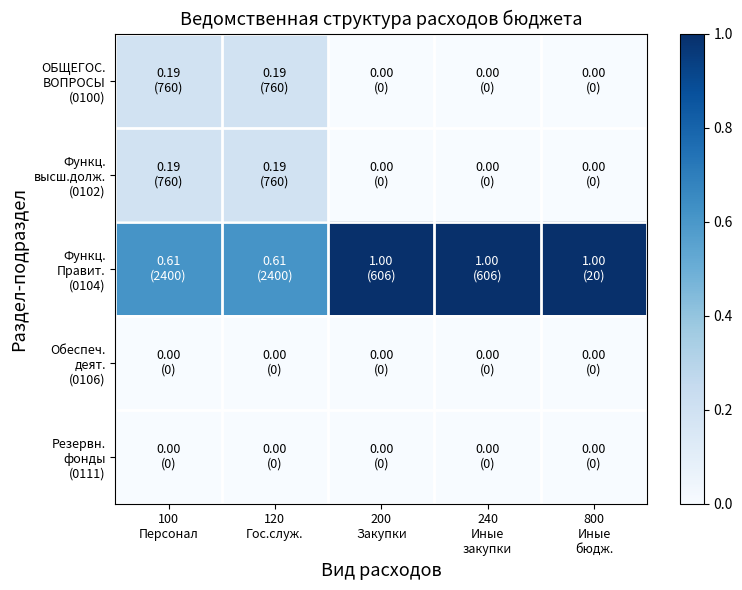

At 100 Персонал, list the series in order from largest to smallest.

Функц. Правит. (0104), ОБЩЕГОС. ВОПРОСЫ (0100), Функц. высш.долж. (0102), Обеспеч. деят. (0106), Резервн. фонды (0111)